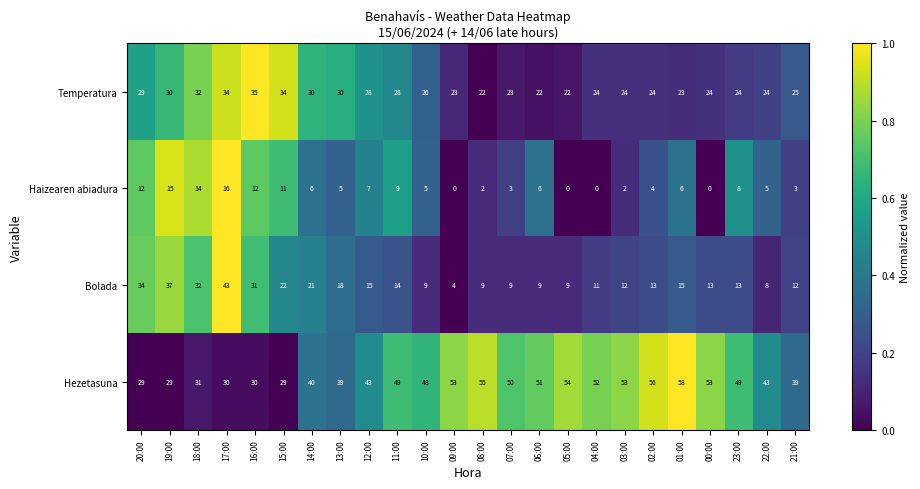

Which series has the largest range (max minus min)?

Bolada